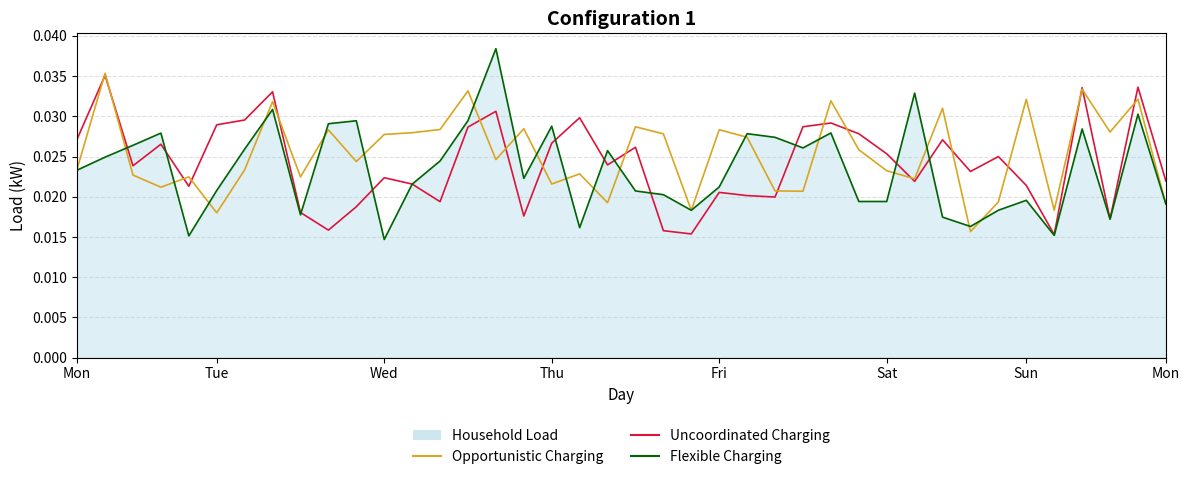

The Uncoordinated Charging series shows 0.0 at Tue. True or false?

True